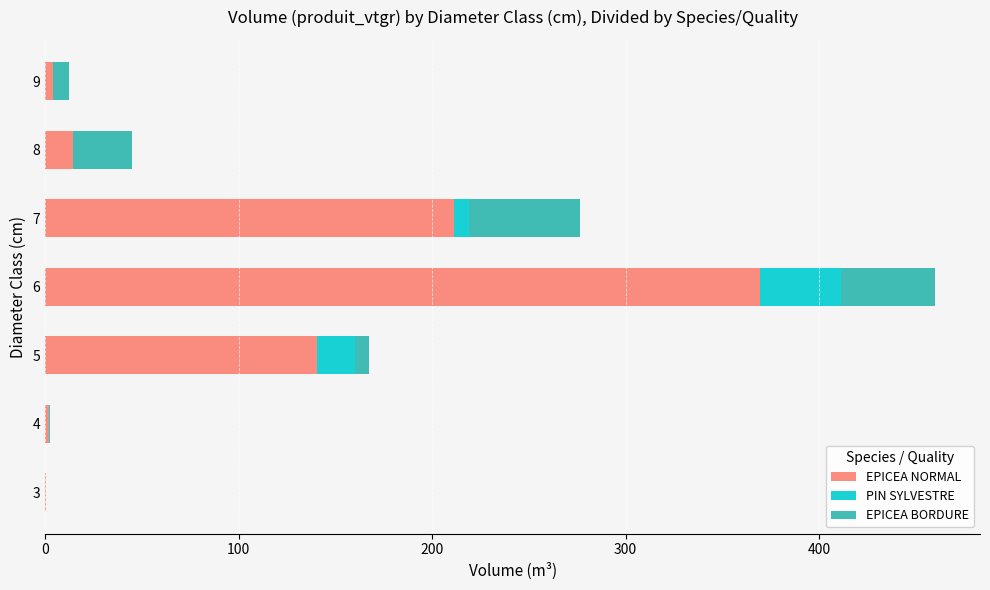

What is the highest value of the EPICEA NORMAL series?

369.5